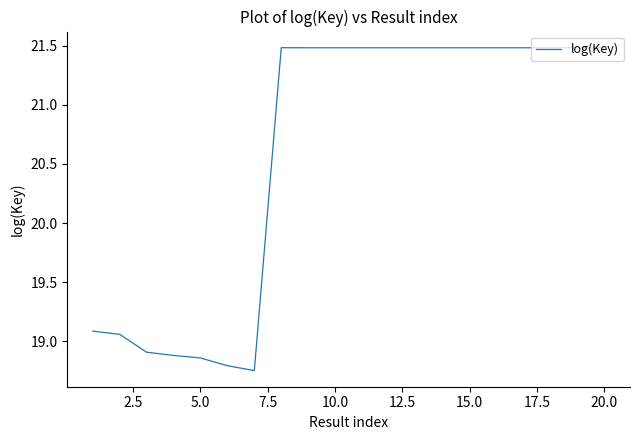

What is the difference between the maximum and minimum values?

2.7